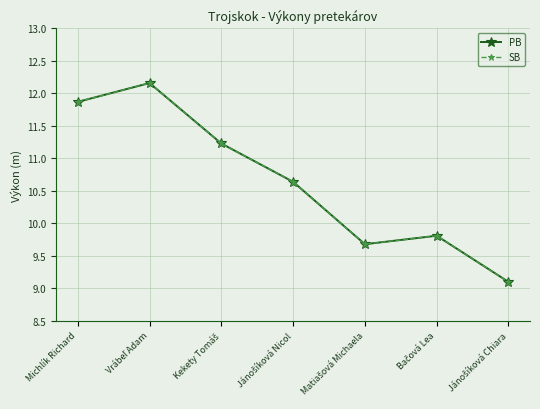

Does the chart have visible grid lines?

Yes